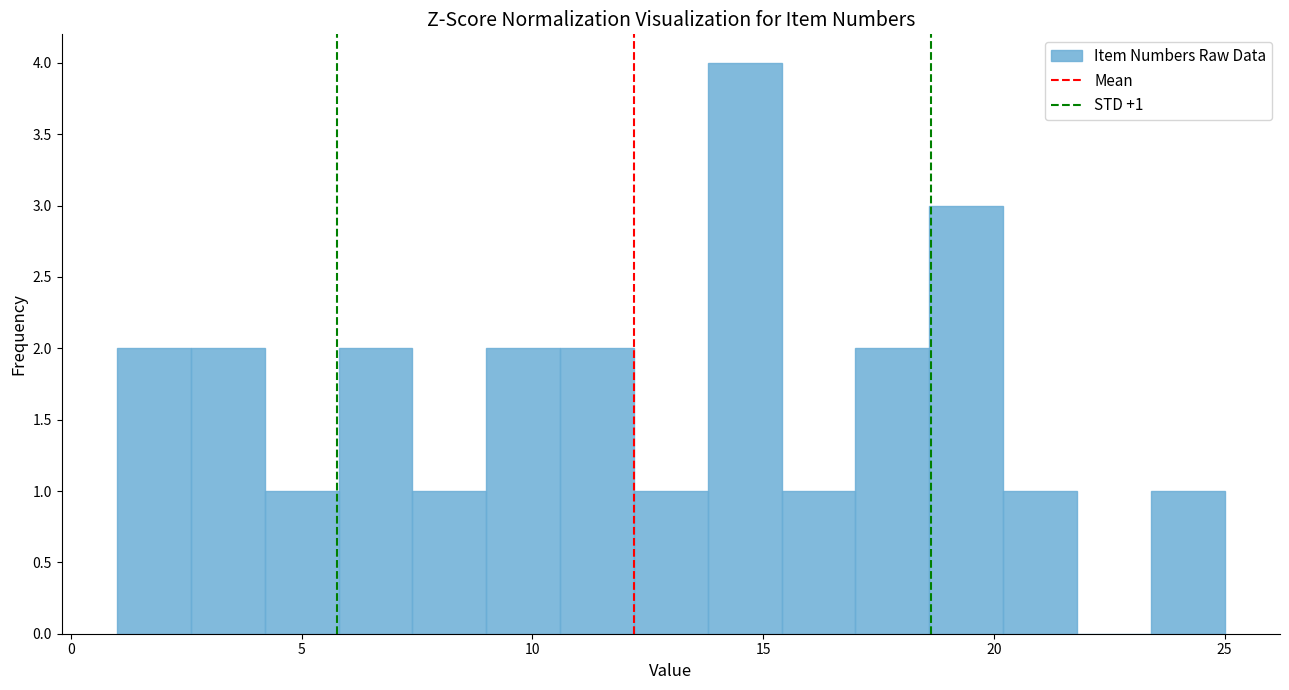

Read against the x-axis, roughly where is the centre of the tallest bar?

14.5